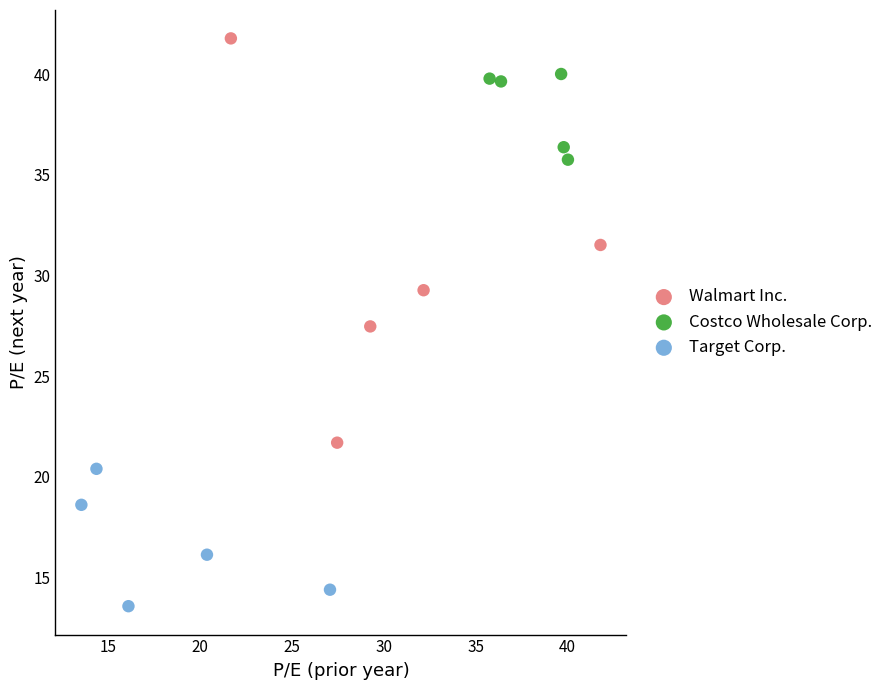

Which series contains the highest Y value?

Walmart Inc.